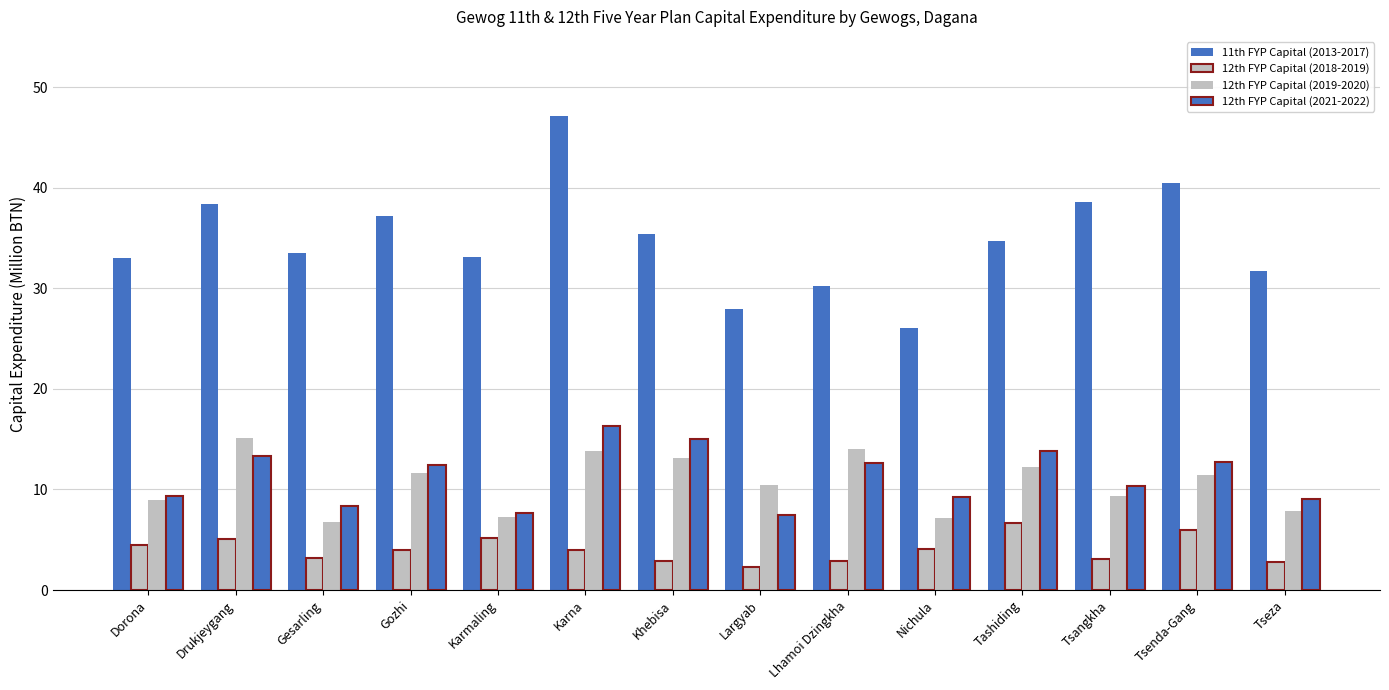

Are the bars grouped side by side (vs. stacked)?

Yes